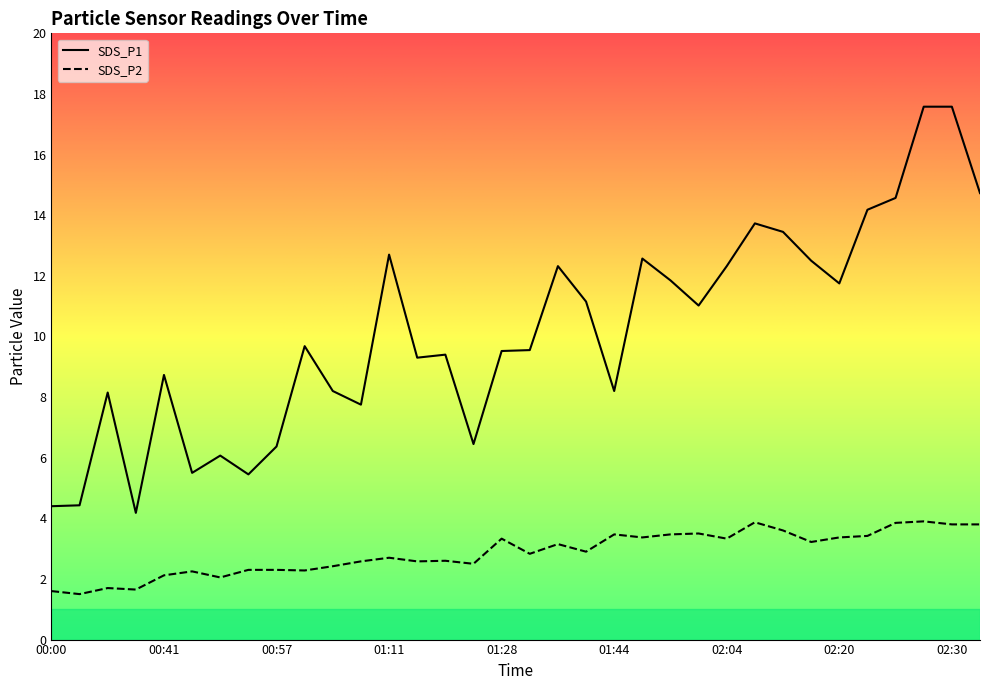

Where is the first local minimum for SDS_P2?

00:18